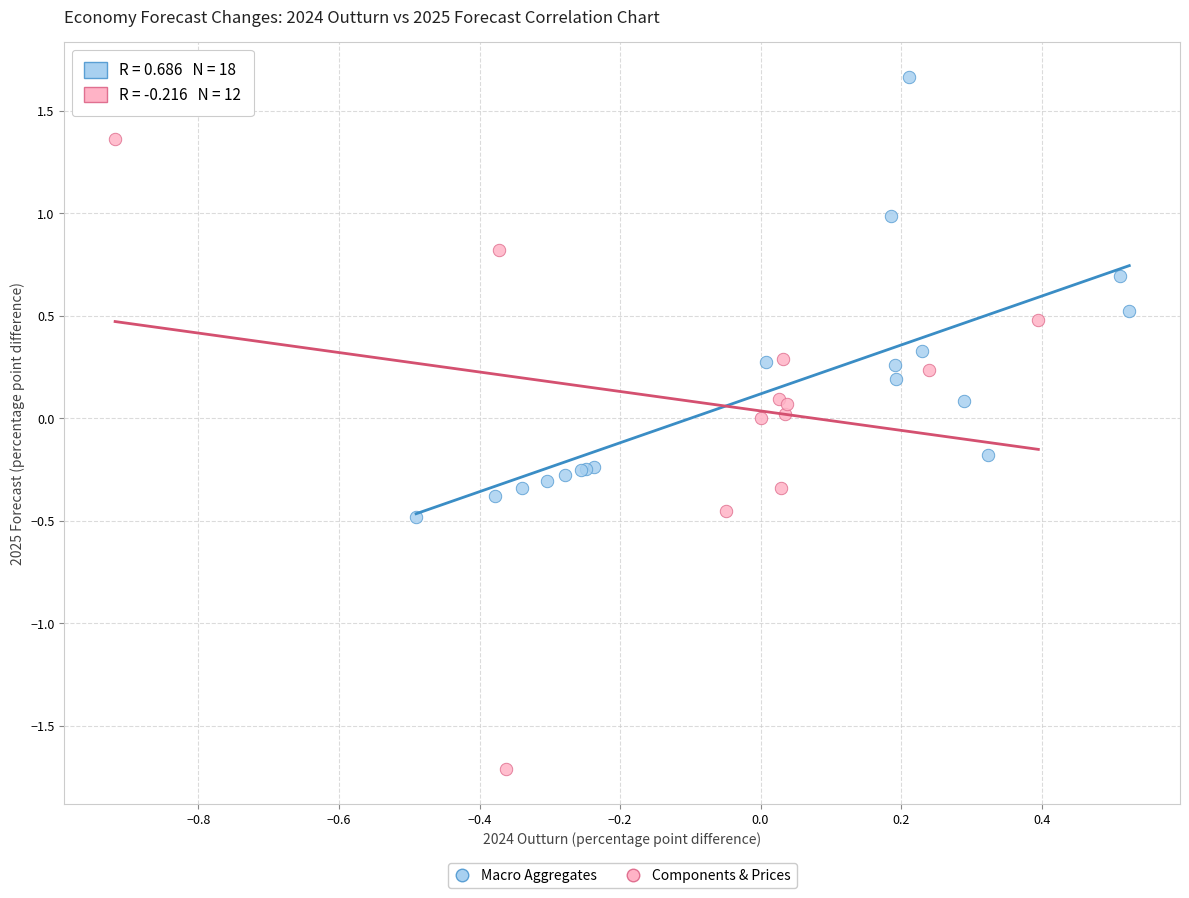

What are all the series names shown in the legend?

Macro Aggregates, Components & Prices